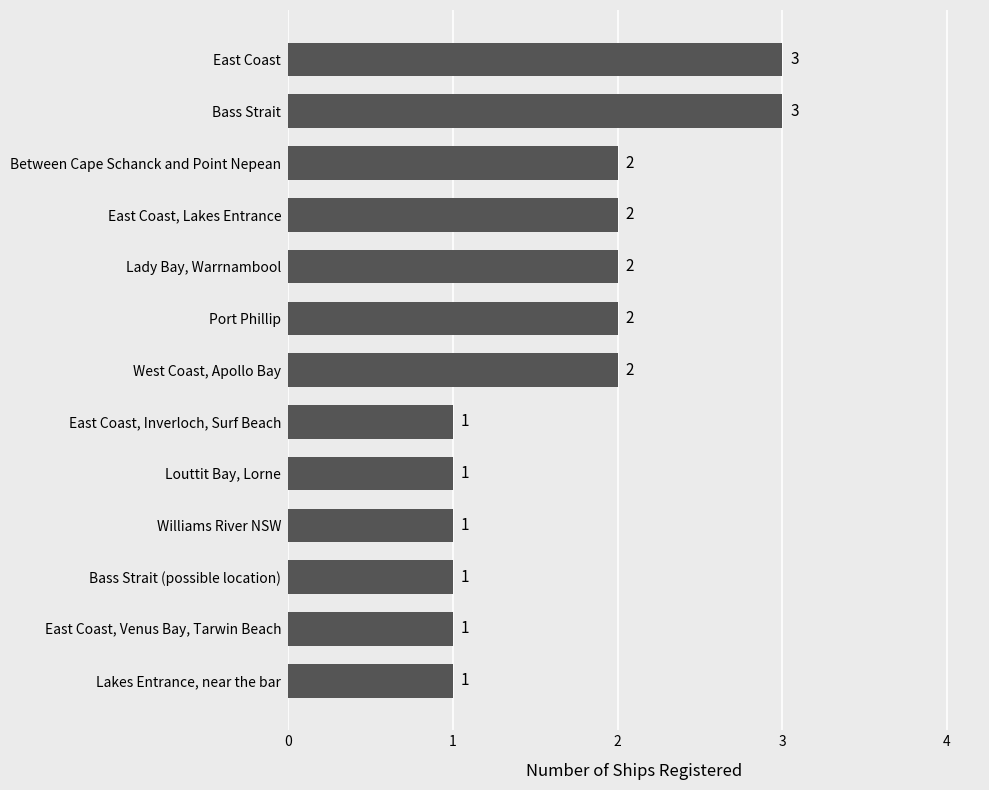

Is it true that the value at East Coast, Inverloch, Surf Beach is 1?

True